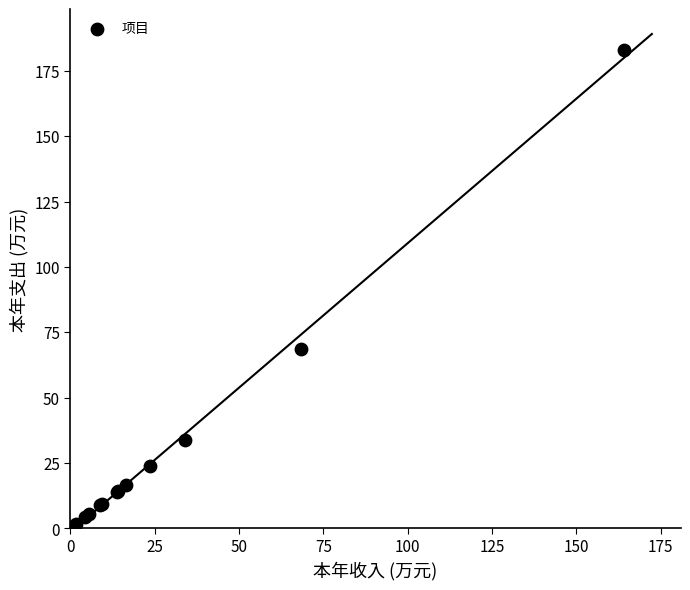

What Y value in the scatter plot is closest to 92?

68.5